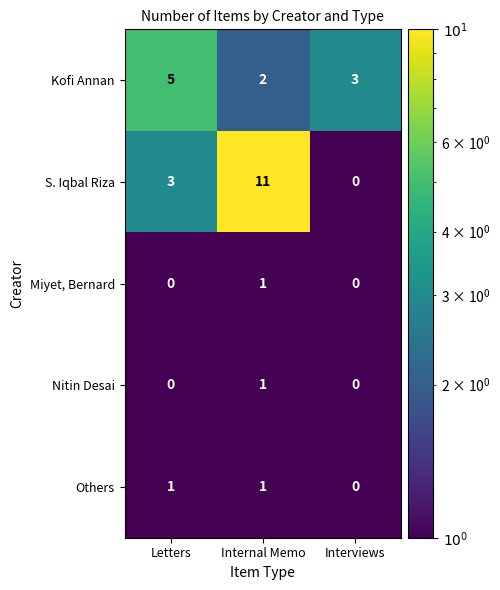

What is the average value of the Kofi Annan series?

3